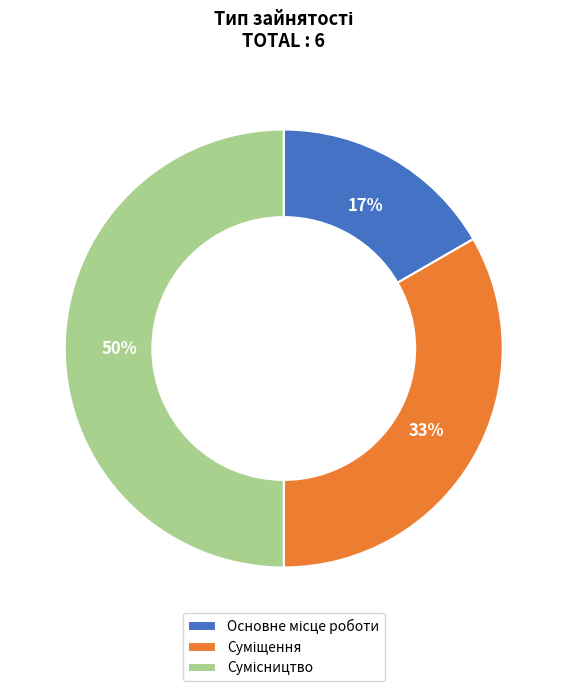

To the nearest percent, what is the difference between the largest and smallest slice percentages?

33%